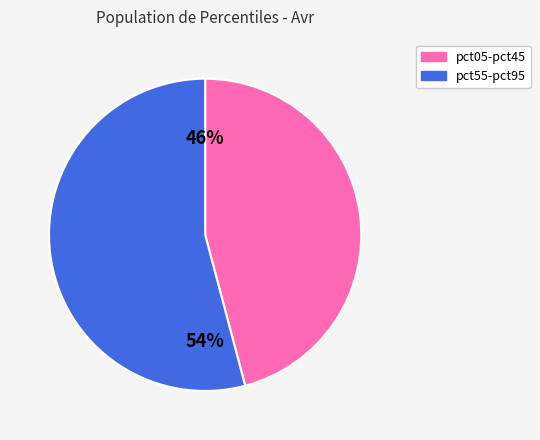

Is there any slice that represents more than half of the pie?

Yes